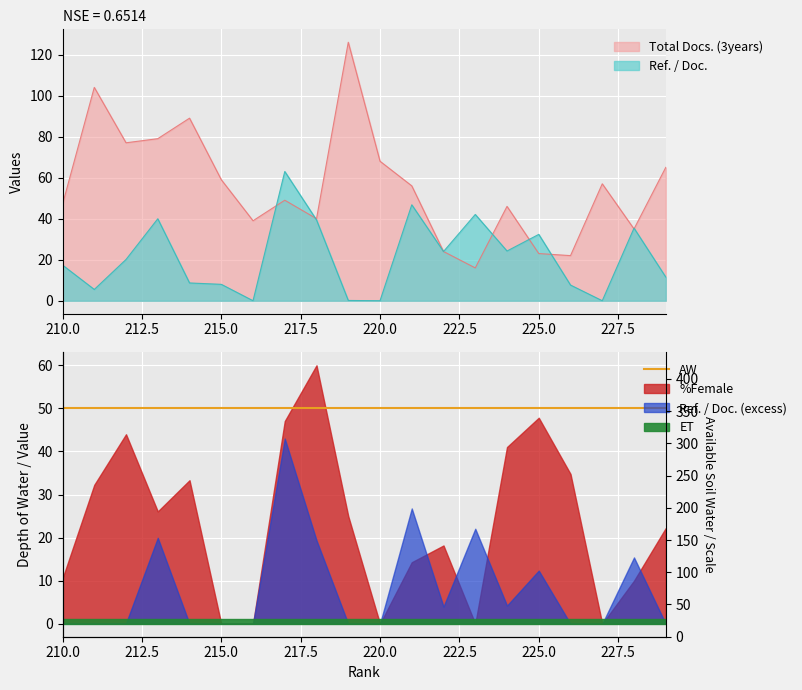

Does the chart display data point markers on the line(s)?

No